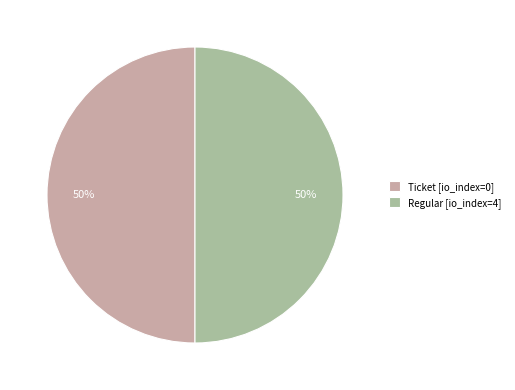

Combined, do Regular [io_index=4] and Ticket [io_index=0] account for over 50%?

Yes